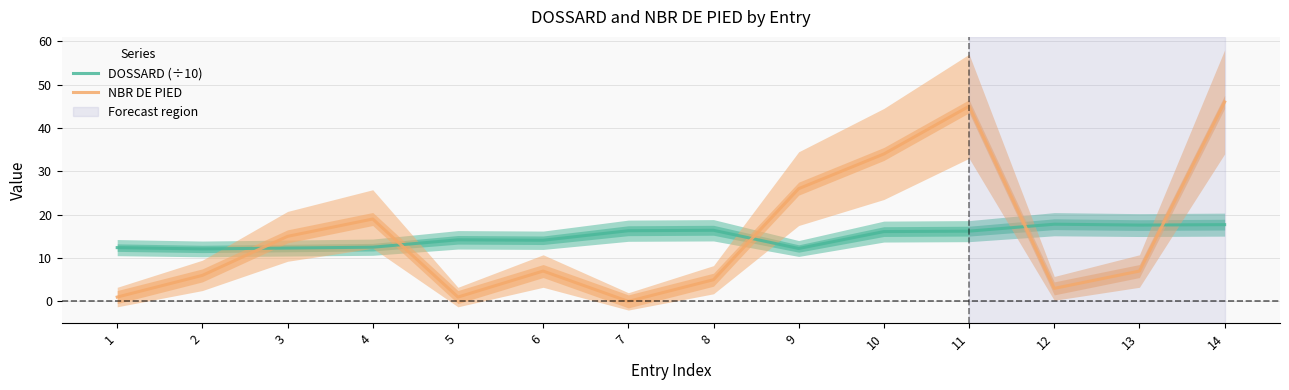

Which series changed the most between 3 and 4?

NBR DE PIED